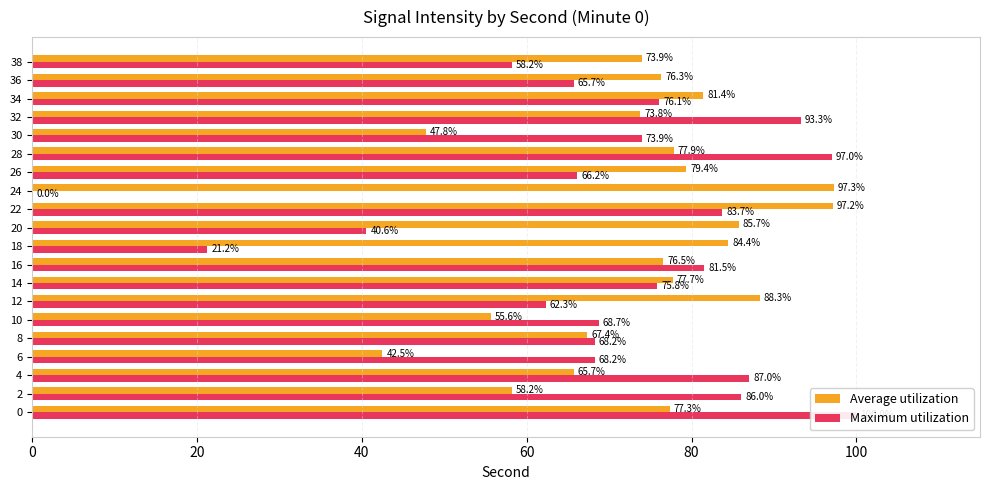

The Average utilization series shows 77.7 at 14. True or false?

True